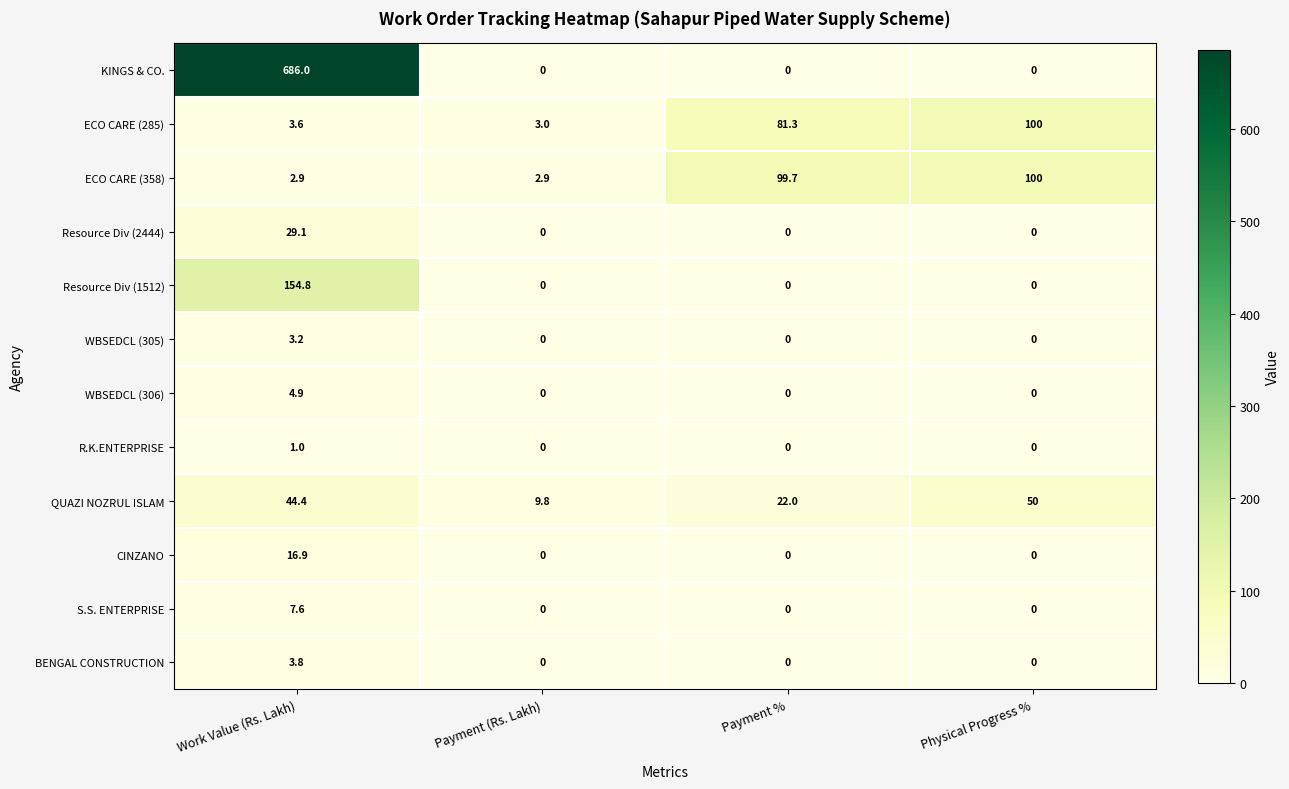

How many values in the ECO CARE (358) series exceed 99?

2